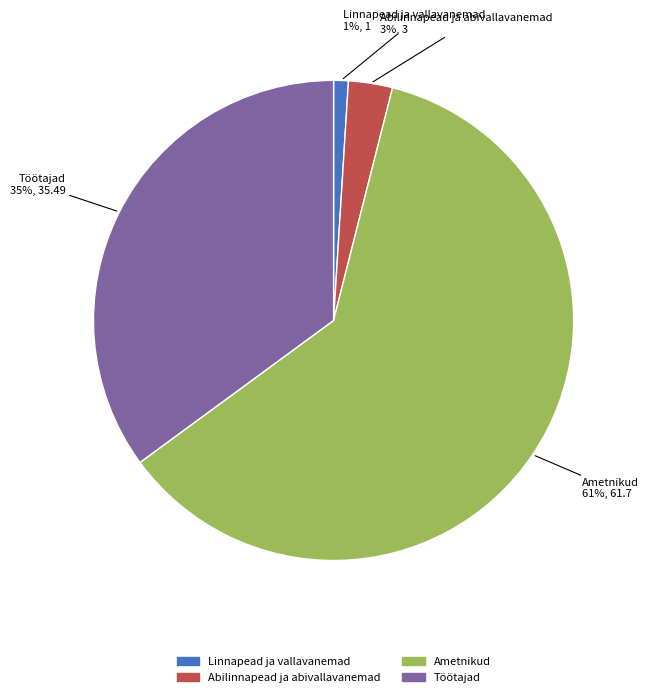

Which category has the biggest portion of the pie?

Ametnikud